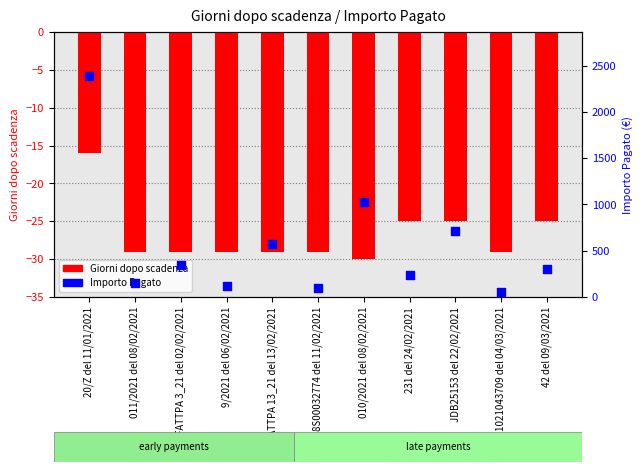

Is the value of Importo Pagato at FATTPA 3_21 del 02/02/2021 greater than the value of Giorni dopo scadenza at 231 del 24/02/2021?

Yes